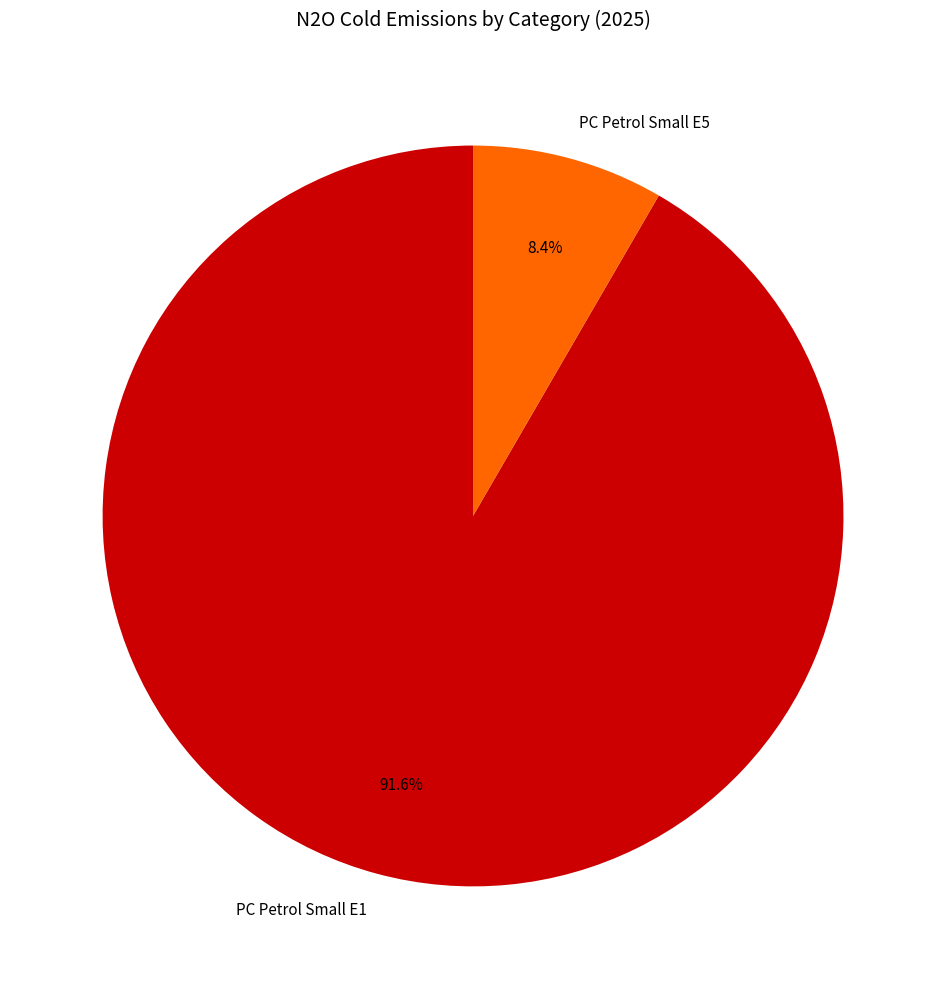

What percentage is NOT represented by PC Petrol Small E1?

8.4%